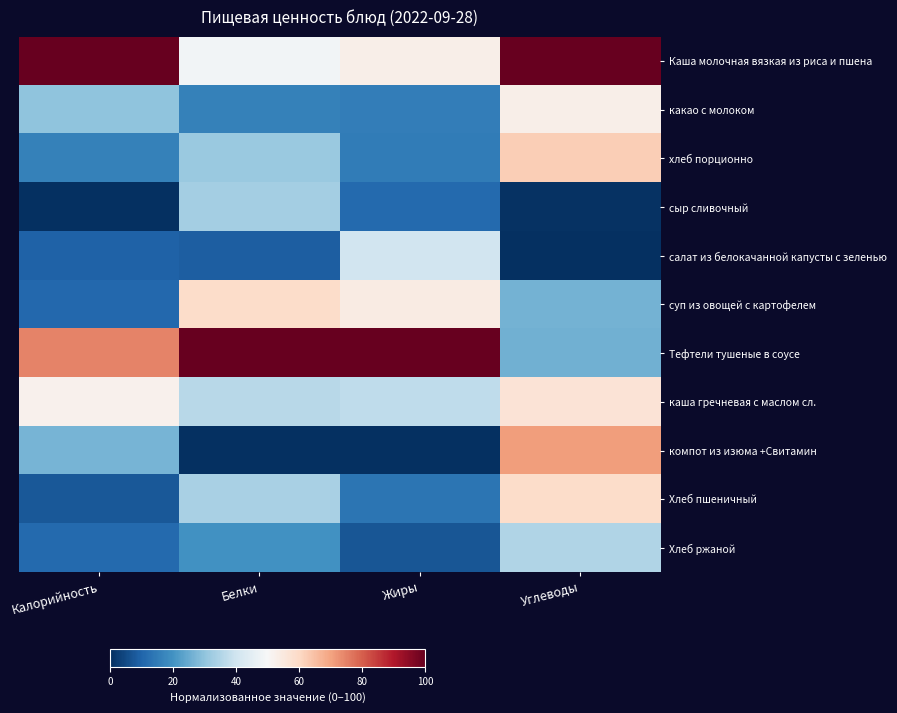

Which has a higher value, Жиры or Белки?

Жиры